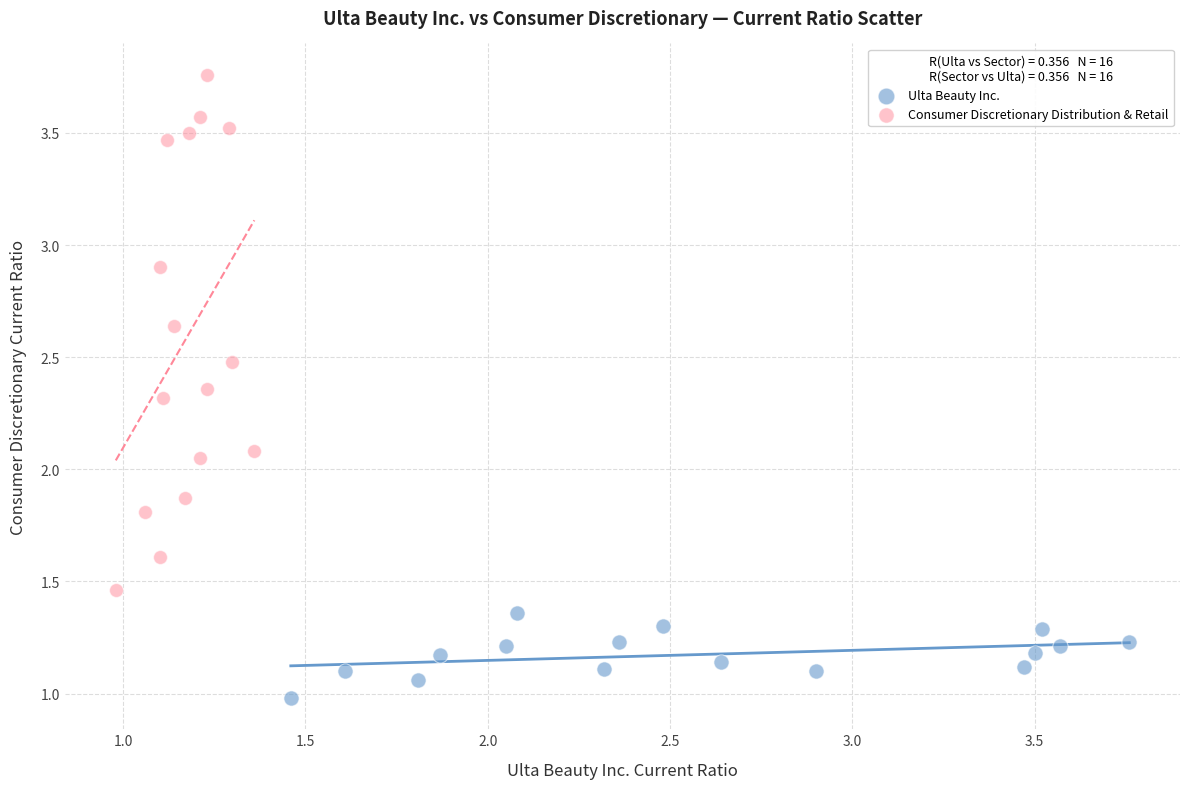

What are all the series names shown in the legend?

Ulta Beauty Inc., Consumer Discretionary Distribution & Retail